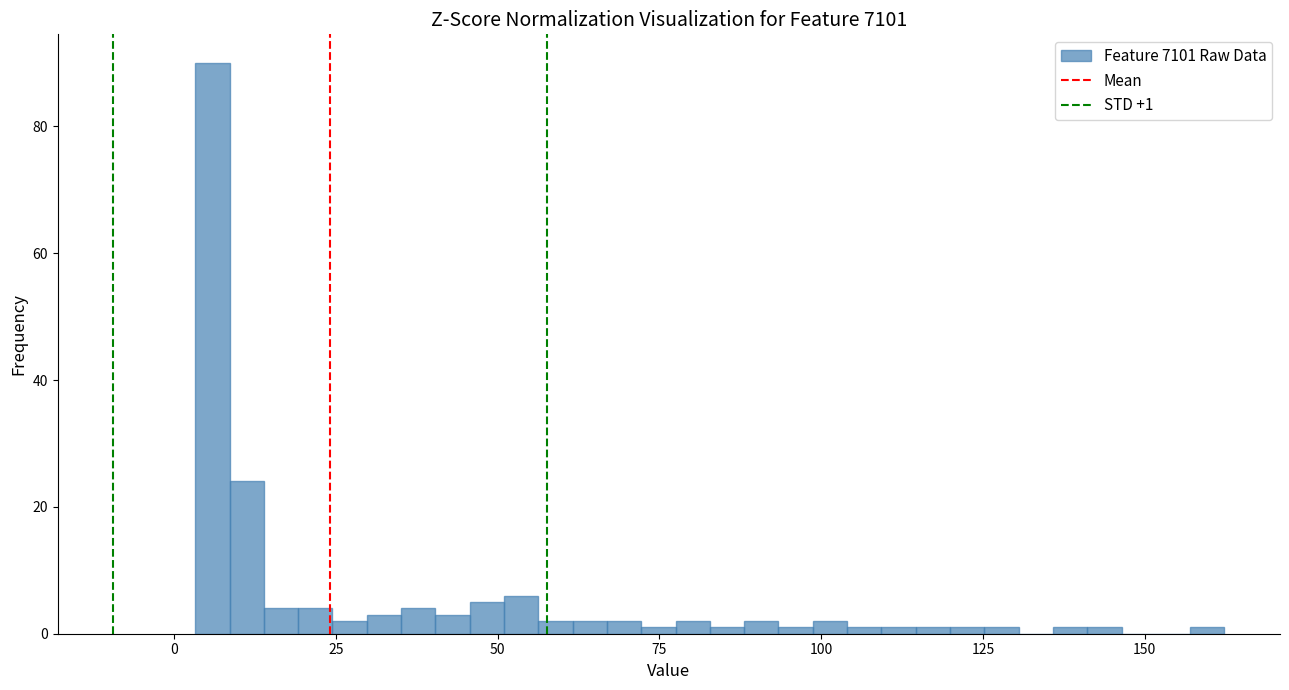

Around what value on the x-axis is the tallest bar? Give the approximate position of its centre, as read against the axis.

5